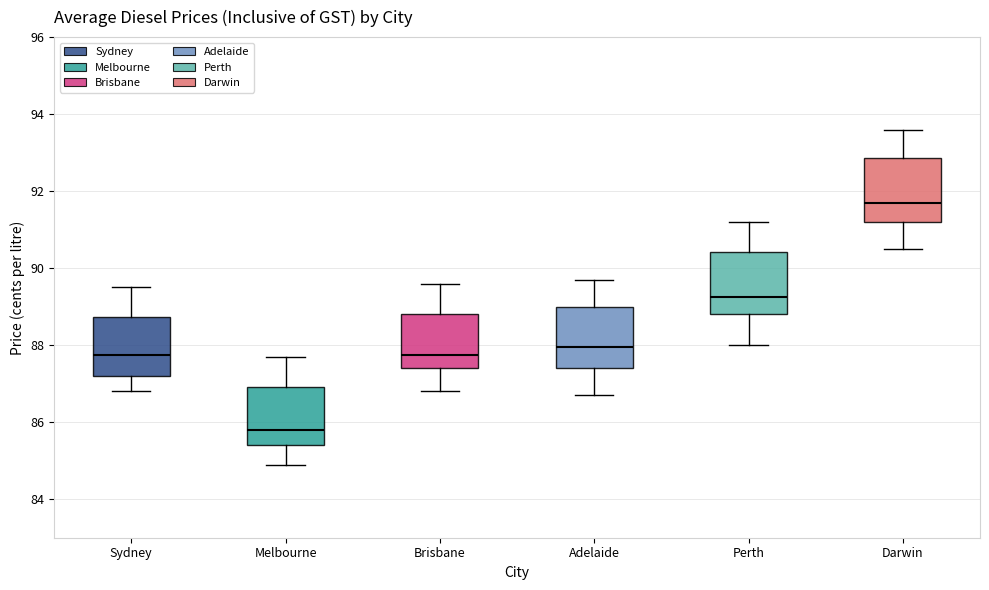

Where does the upper whisker of the box for Melbourne end on the y-axis? The values are not printed on the chart, so give them approximately, as read against the axis.

87.8